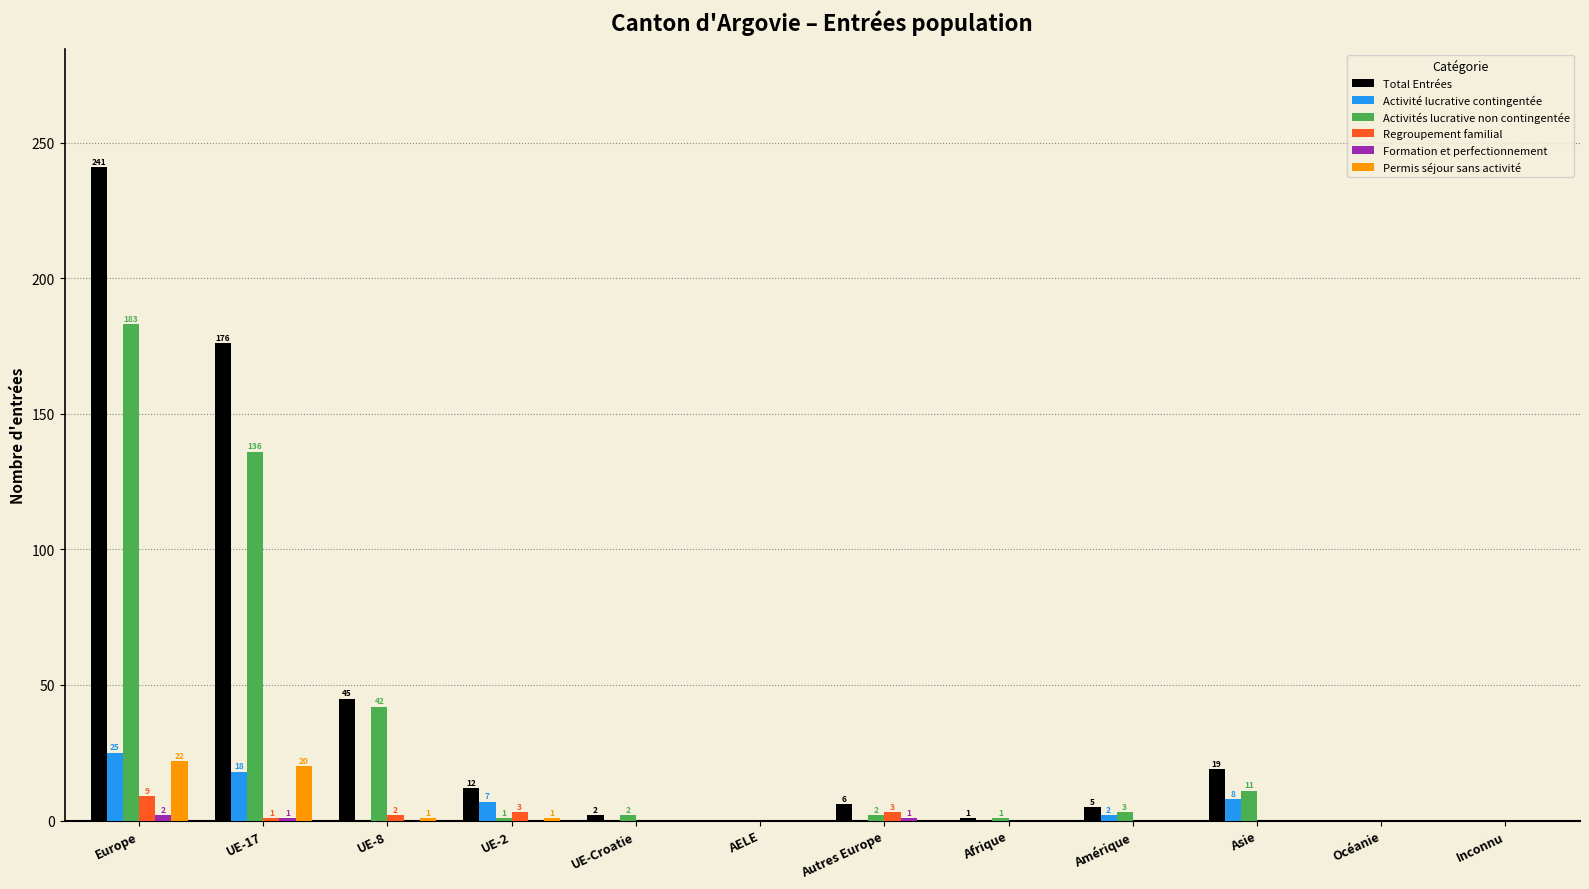

What is the highest value of the Regroupement familial series?

9